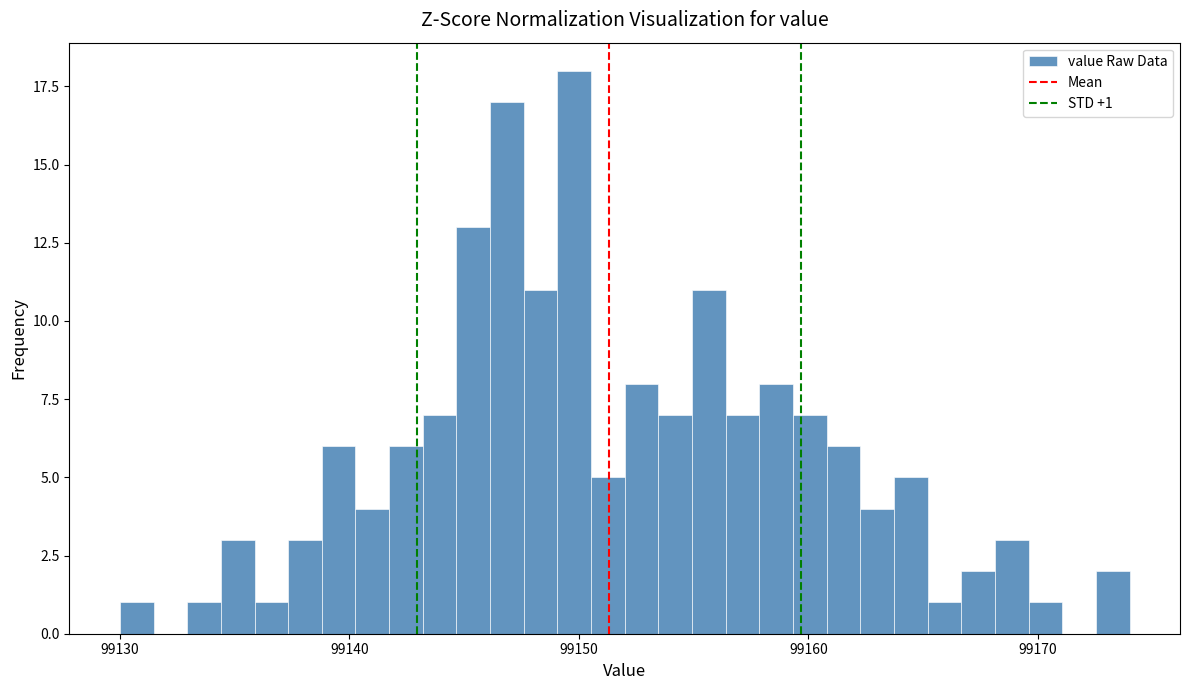

Around what value on the x-axis is the tallest bar? Give the approximate position of its centre, as read against the axis.

99150